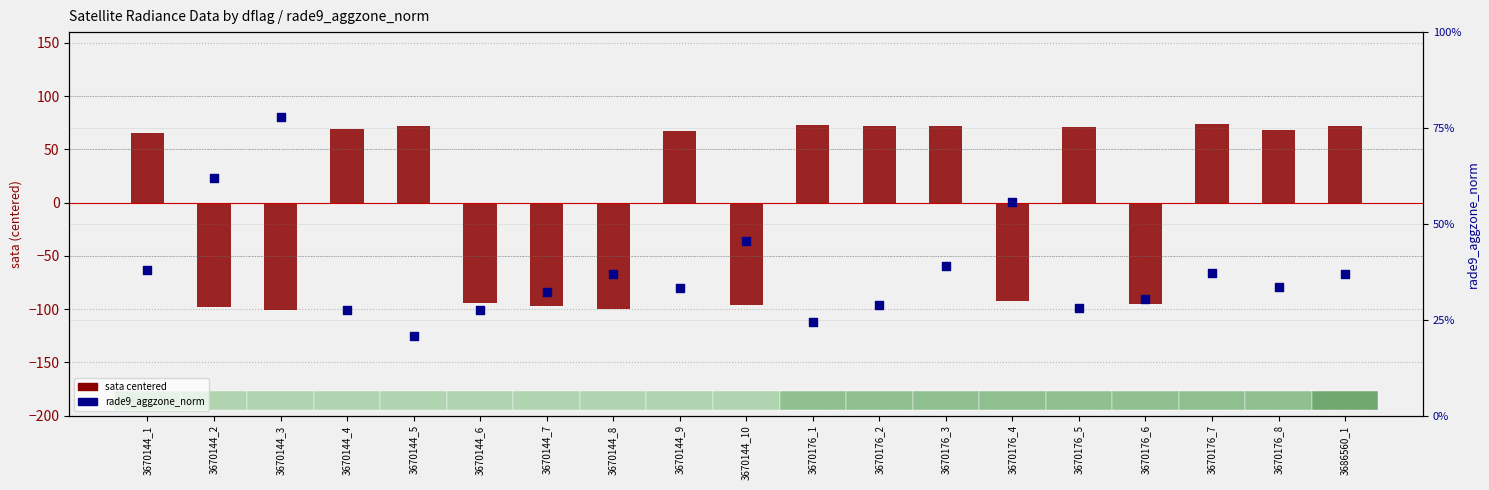

Which series contains the lowest Y value?

sata centered